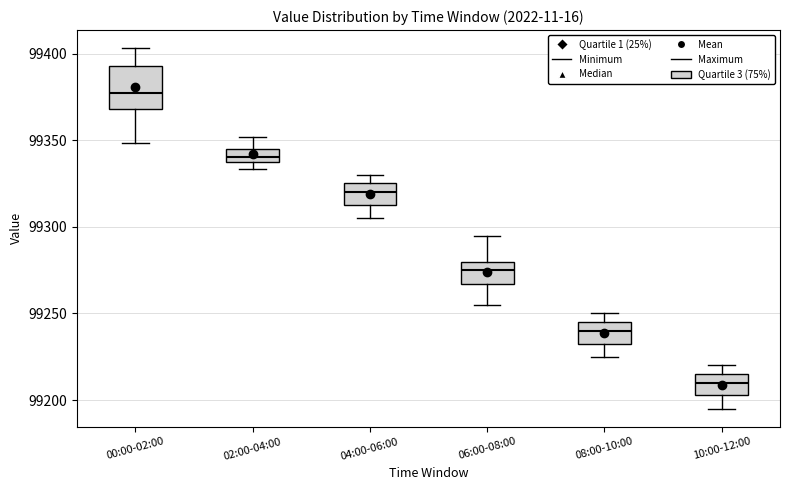

Where is the lower edge of the box for 06:00-08:00 on the y-axis? The values are not printed on the chart, so give them approximately, as read against the axis.

99265